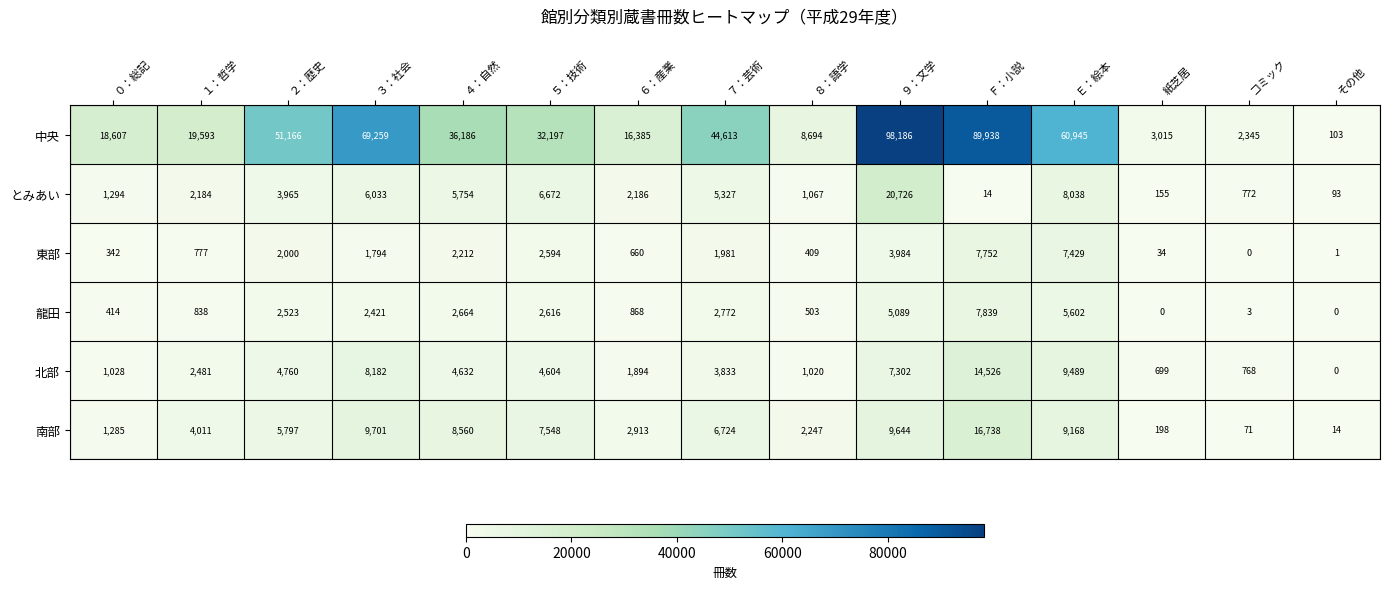

What is the greatest value displayed?

98186